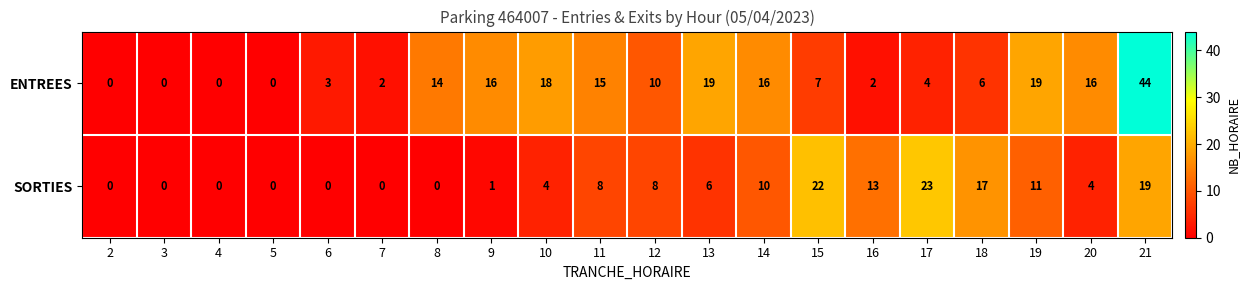

What is the sum of all SORTIES values?

146